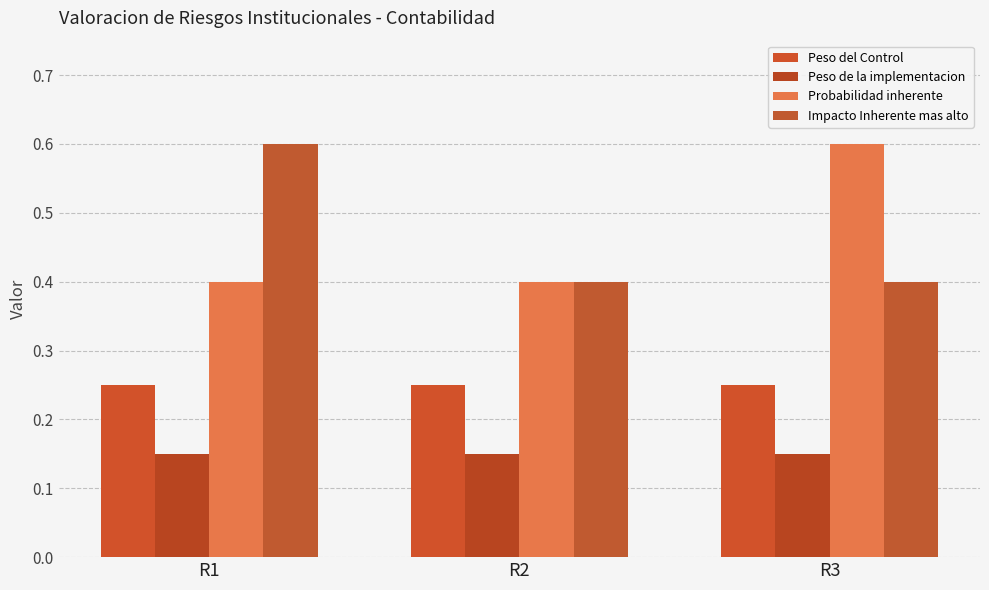

Which series changed the most between R1 and R2?

Impacto Inherente mas alto